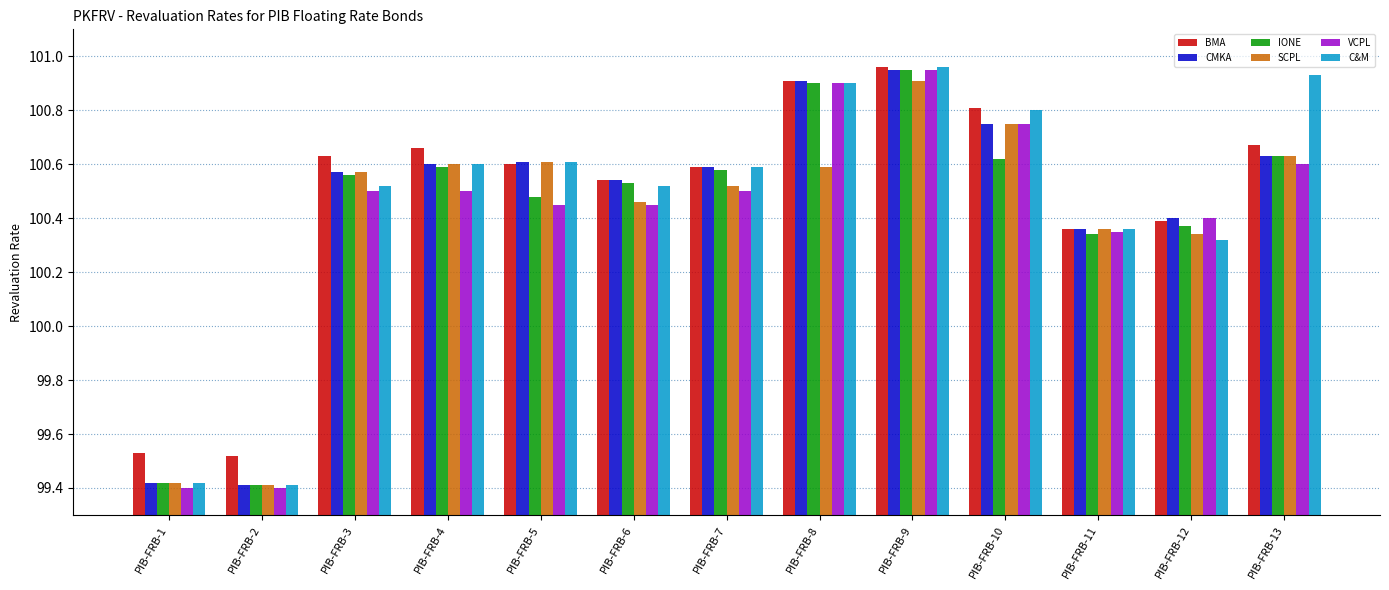

What is the difference between the second highest and second lowest values in the IONE series?

1.5